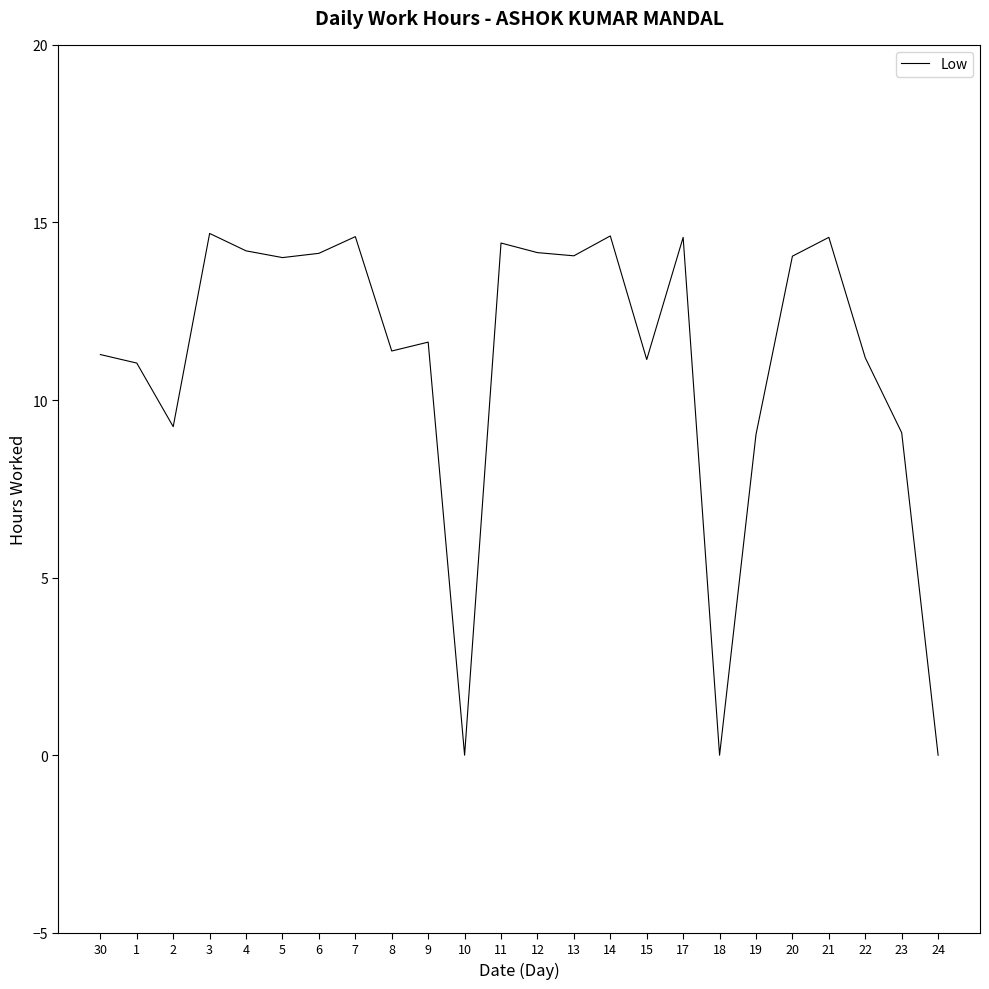

The value at 14 is 20.0. True or false?

False